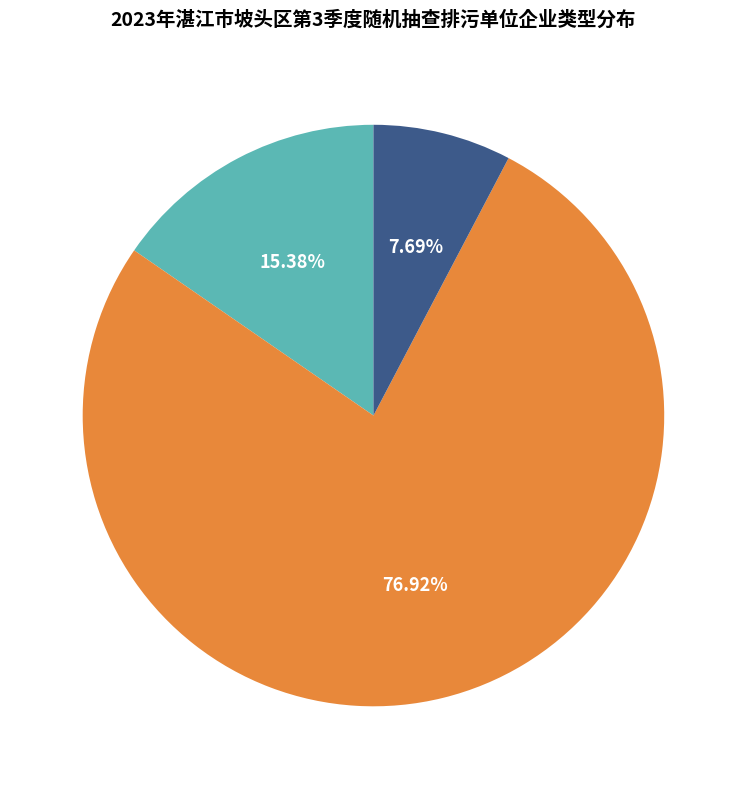

To the nearest percent, what is the difference between the 特殊监管对象 and 重点监管对象 slice percentages?

8%